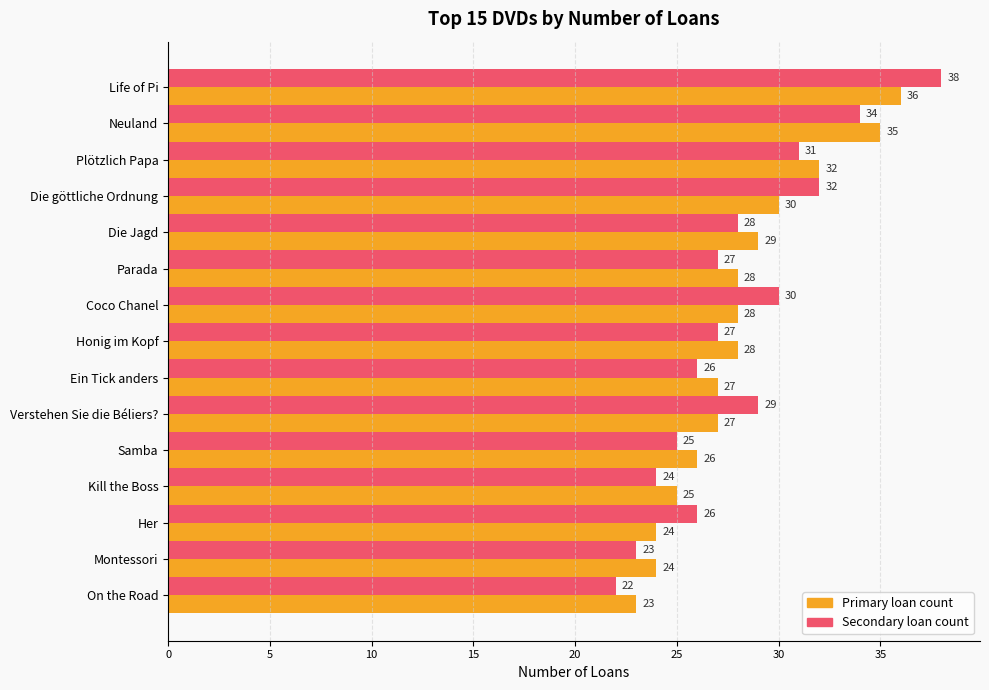

What is the total value across all series at Plötzlich Papa?

63